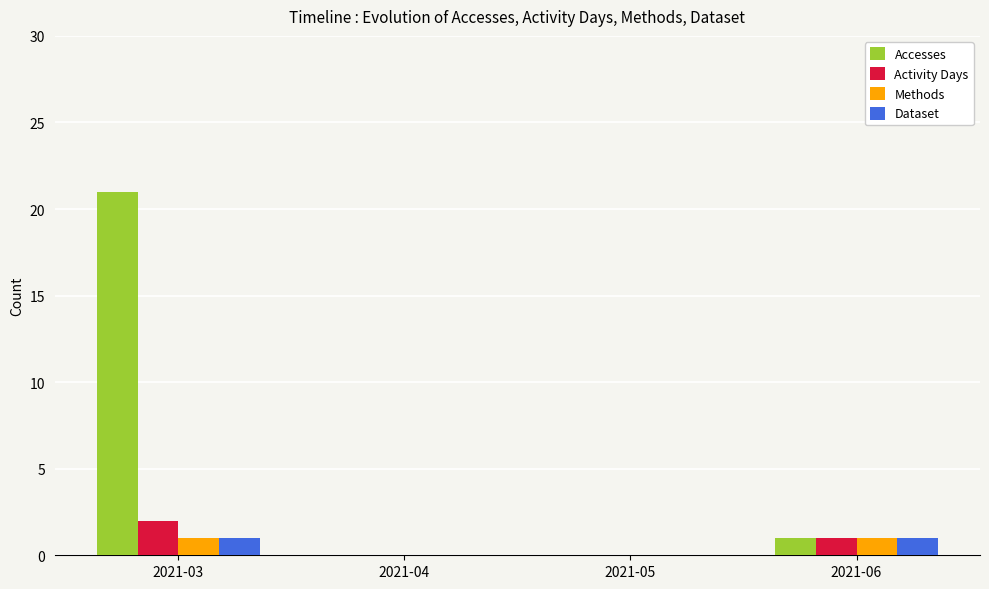

At which label does Activity Days first exceed 1?

2021-03